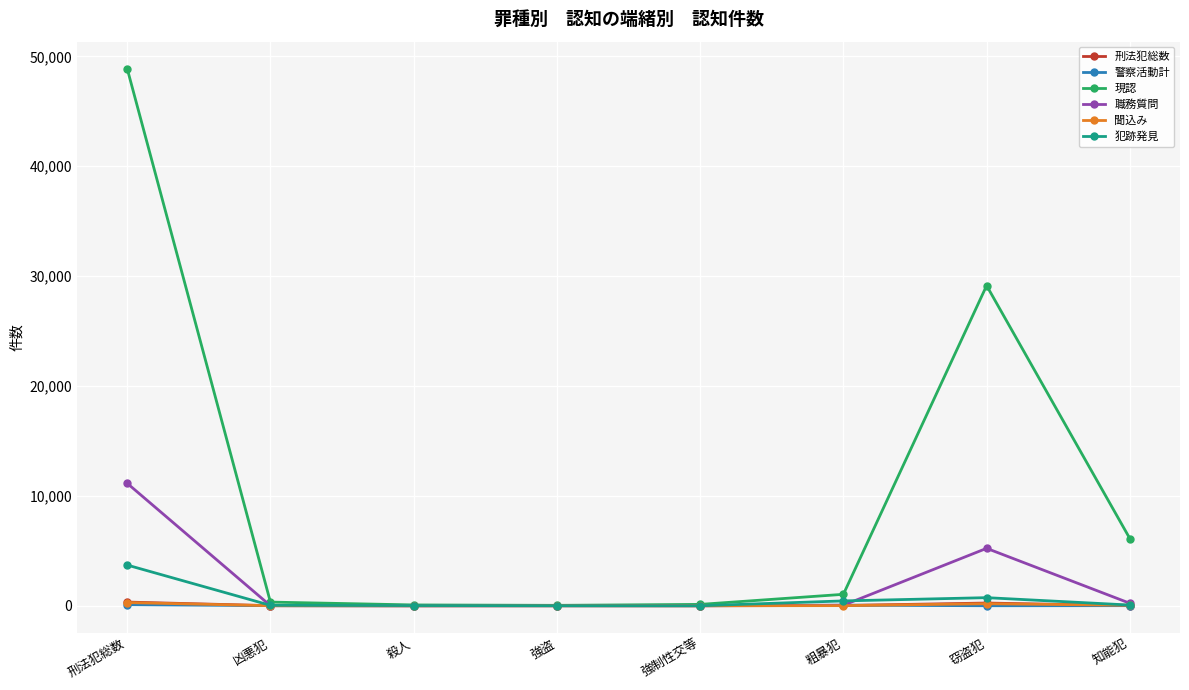

How many distinct data groups are displayed?

6